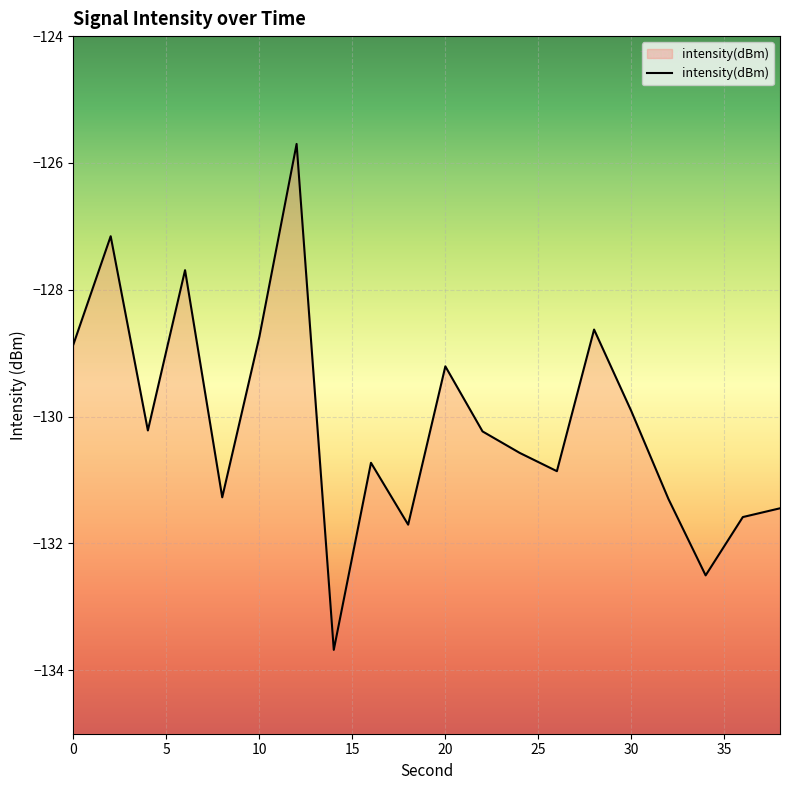

Reading right to left, list all the values displayed in this chart.

-131.4	-131.6	-132.5	-131.3	-129.9	-128.6	-130.9	-130.6	-130.2	-129.2	-131.7	-130.7	-133.7	-125.7	-128.7	-131.3	-127.7	-130.2	-127.2	-128.9